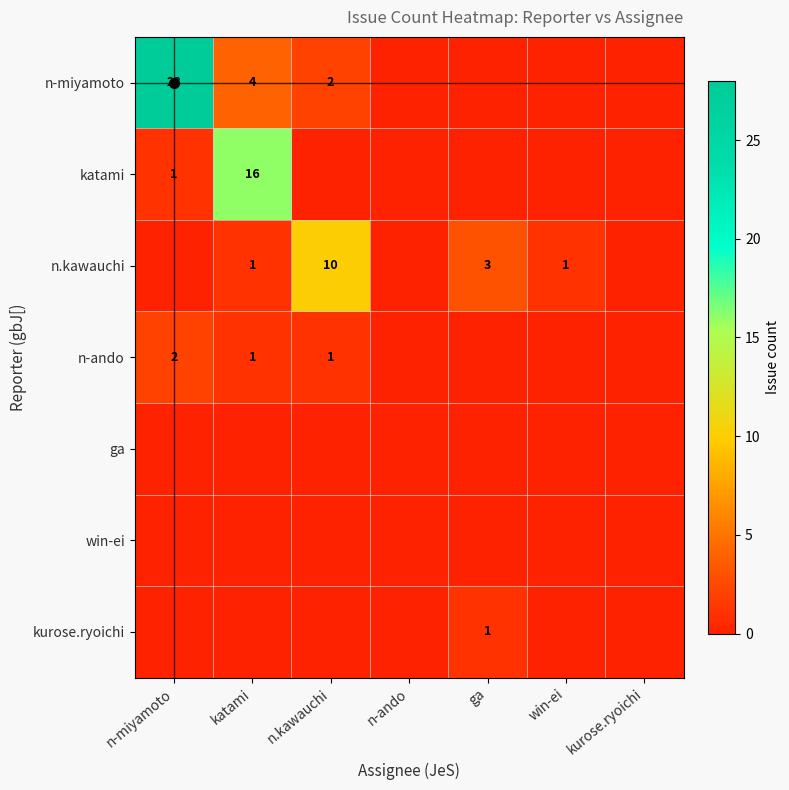

At n-ando, list the series in order from largest to smallest.

n-miyamoto, katami, n.kawauchi, n-ando, ga, win-ei, kurose.ryoichi